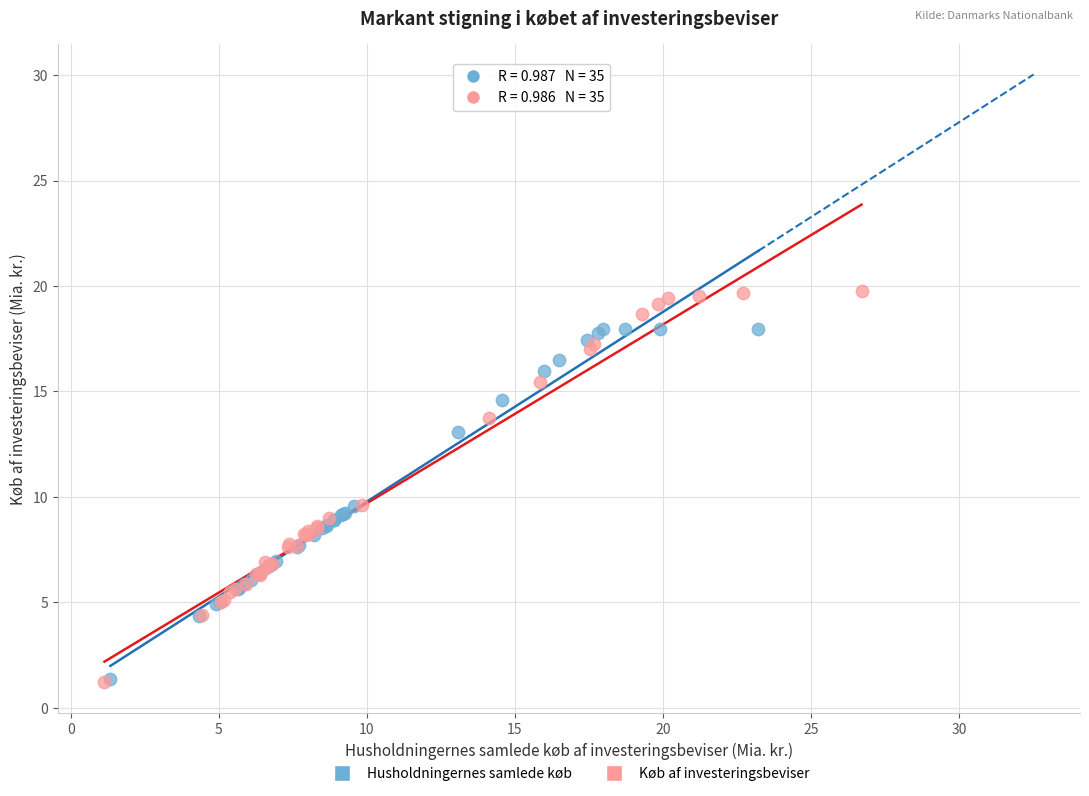

Which series reaches the maximum Y coordinate?

Køb af investeringsbeviser